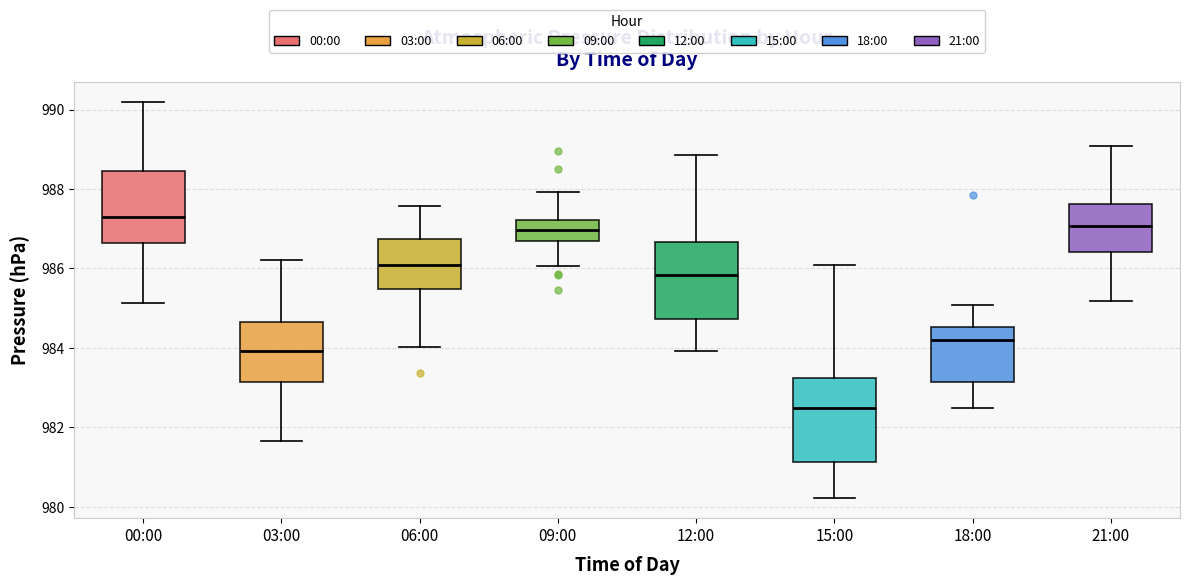

Reading left to right, transcribe this box plot: for each box, give where its median line is, the range the box spans, and where its two whiskers end, as read against the y-axis. The values are not printed on the chart, so give them approximately, as read against the axis.

00:00: median 987.4, box 986.6 to 988.4, whiskers 985.2 to 990.2
03:00: median 984.0, box 983.2 to 984.6, whiskers 981.6 to 986.2
06:00: median 986.0, box 985.4 to 986.8, whiskers 984.0 to 987.6
09:00: median 987.0, box 986.6 to 987.2, whiskers 986.0 to 988.0
12:00: median 985.8, box 984.8 to 986.6, whiskers 984.0 to 988.8
15:00: median 982.4, box 981.2 to 983.2, whiskers 980.2 to 986.0
18:00: median 984.2, box 983.2 to 984.6, whiskers 982.4 to 985.0
21:00: median 987.0, box 986.4 to 987.6, whiskers 985.2 to 989.0